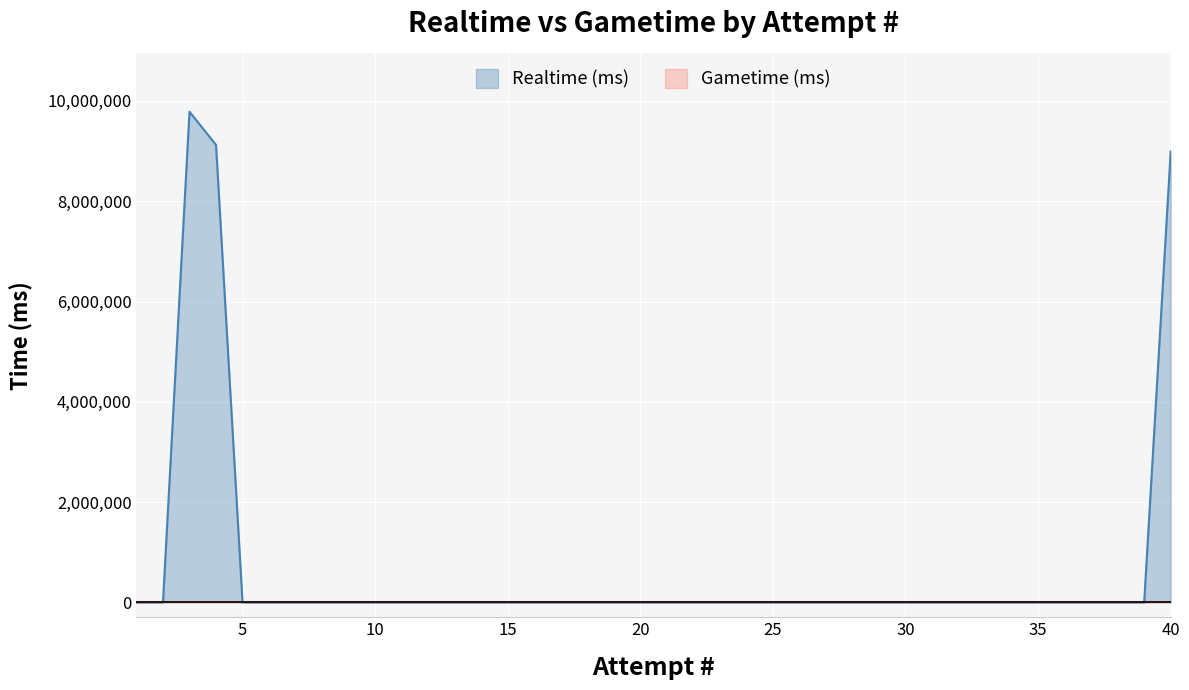

Which has a higher value, 13 or 38?

13